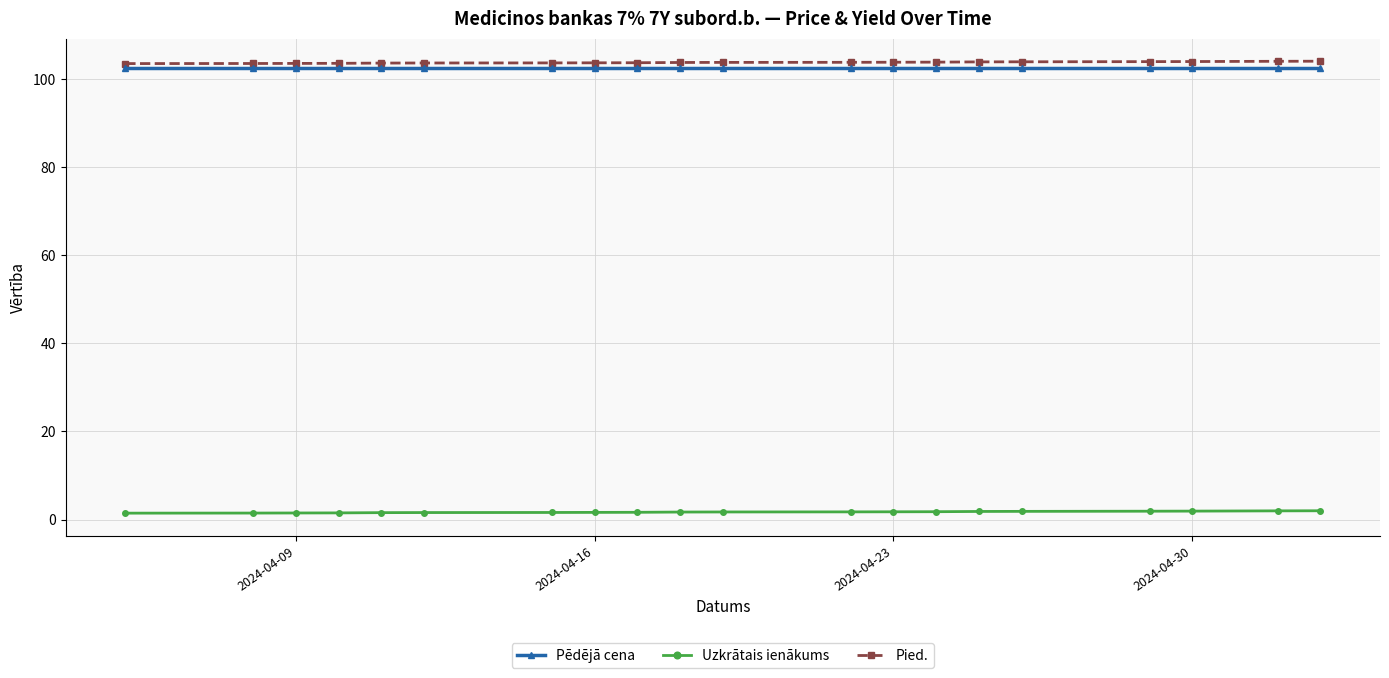

At how many categories does at least one series exceed 49?

20